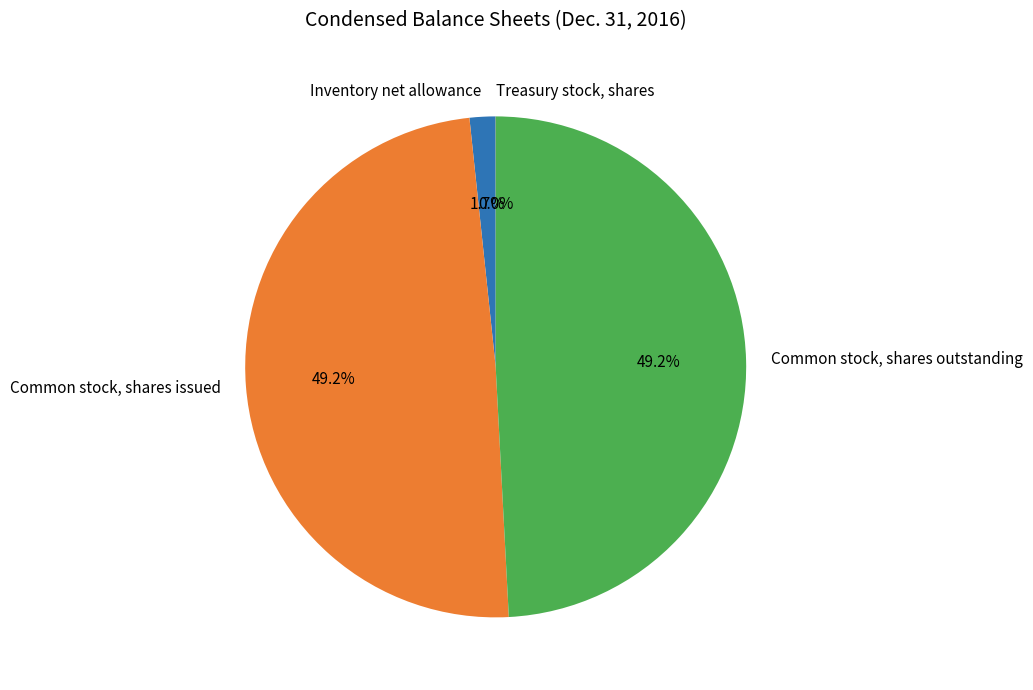

Which has a higher value, Inventory net allowance or Common stock, shares issued?

Common stock, shares issued